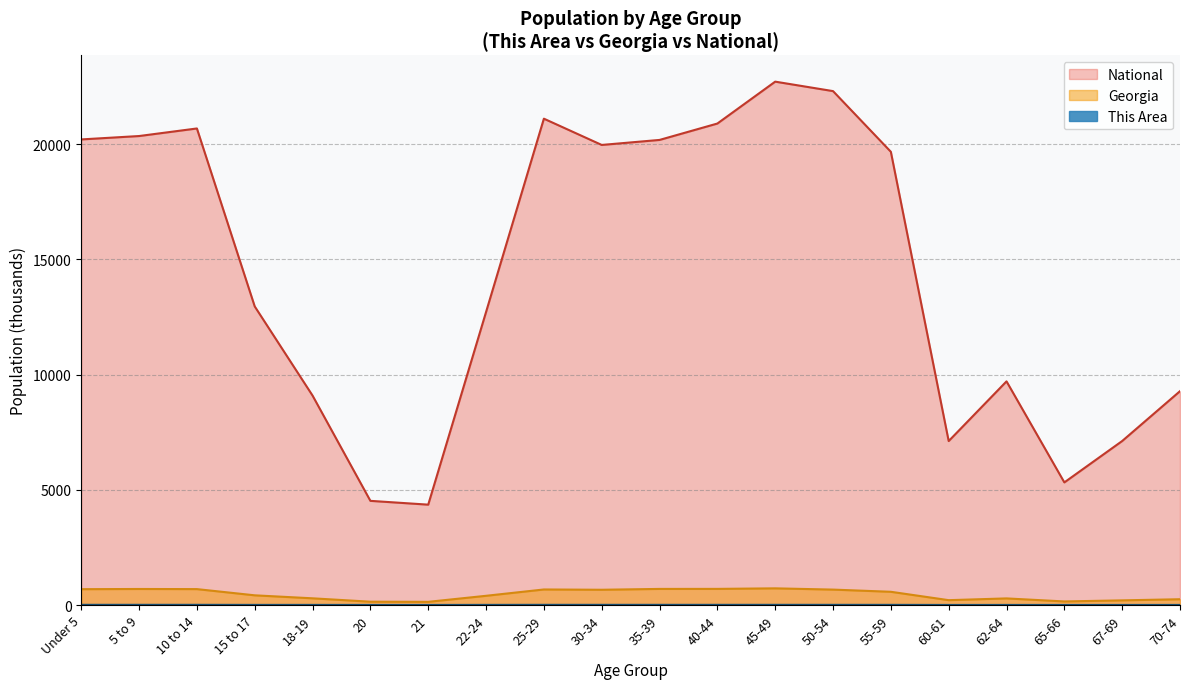

What is the total value across all series at Under 5?

20896.0